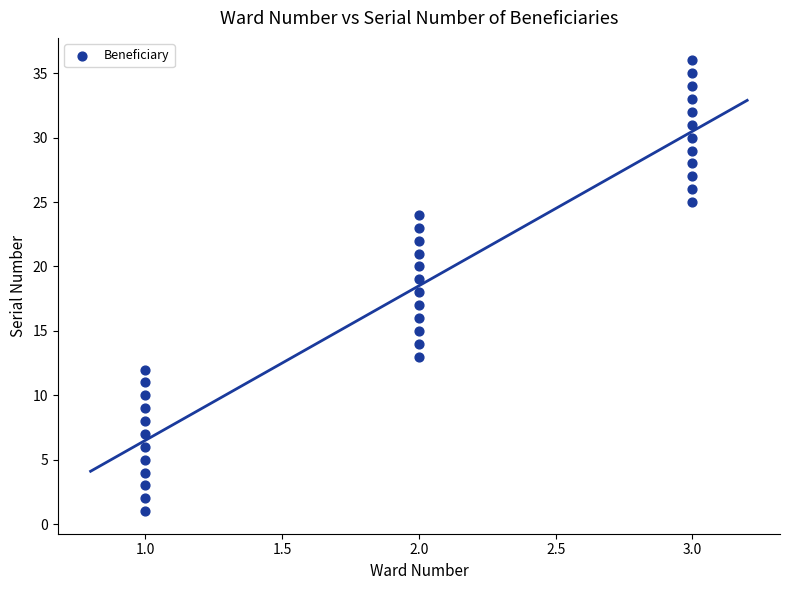

What is the range of Y values (max minus min)?

35